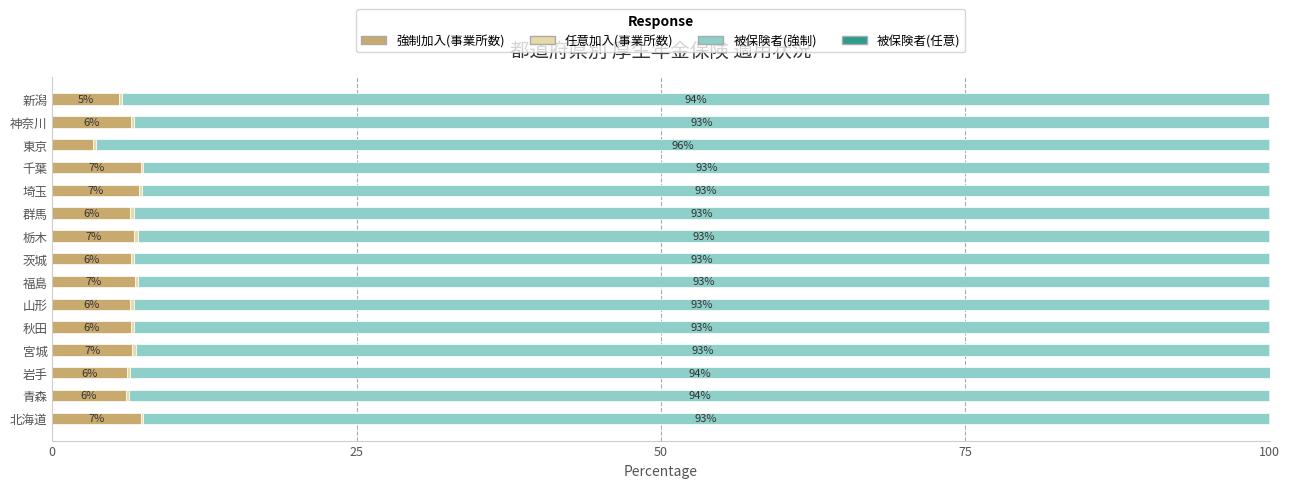

What is the highest value of the 強制加入(事業所数) series?

7.3